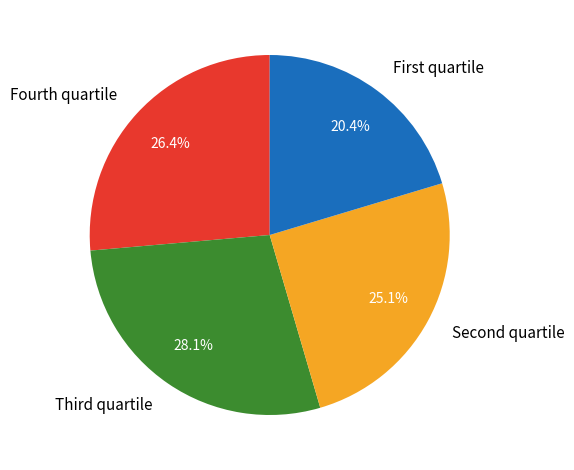

Is there a majority slice in this chart?

No